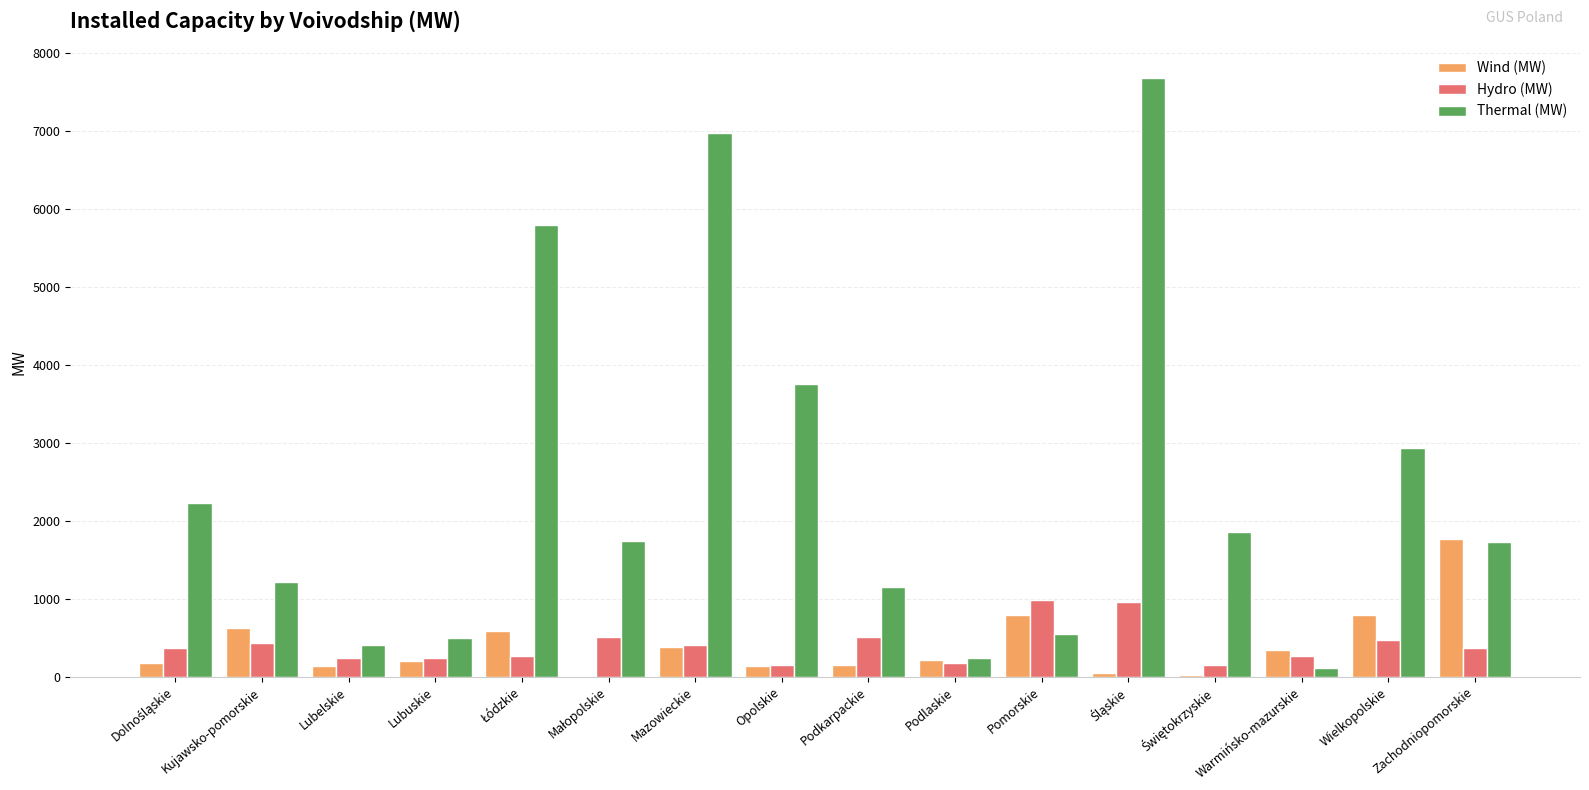

Which series has the largest total across all categories?

Thermal (MW)